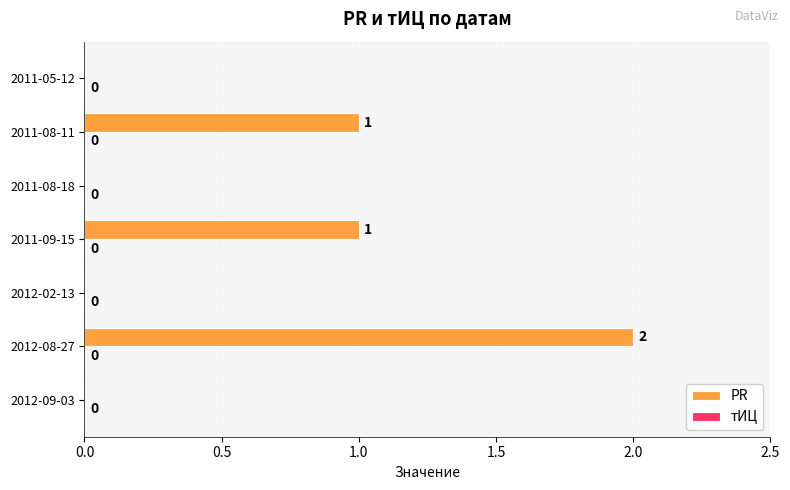

How many data points does each series have?

7